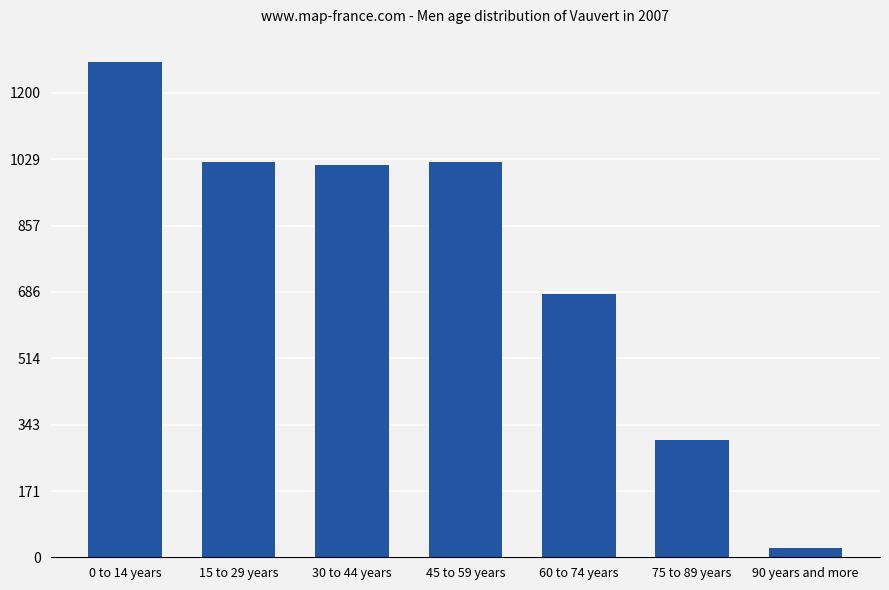

What is the value of the 3rd bar from the left?

1014